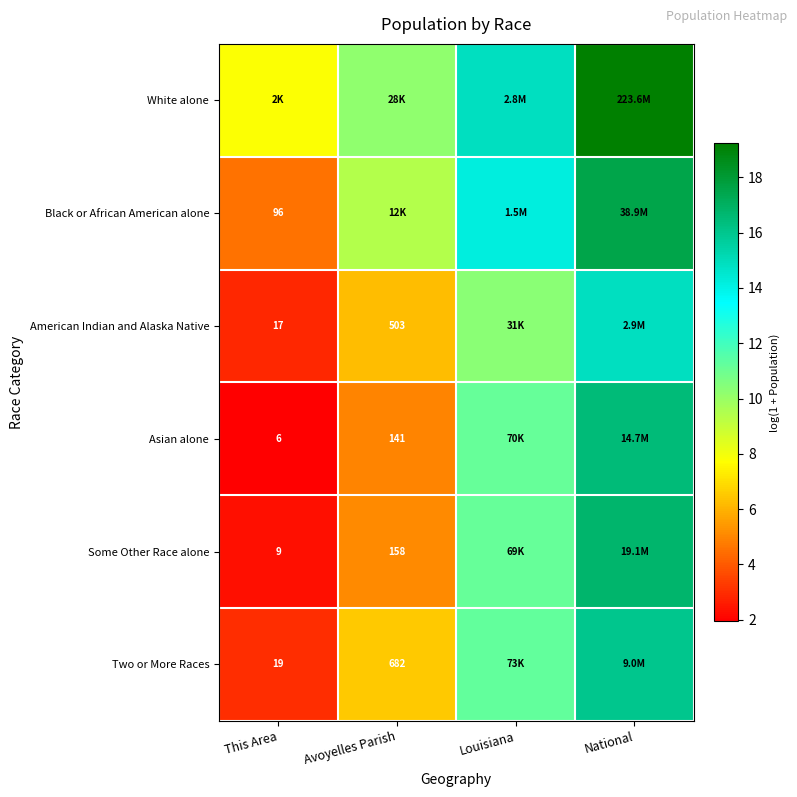

True or false: Black or African American alone has a value of 16.6 at Avoyelles Parish.

False